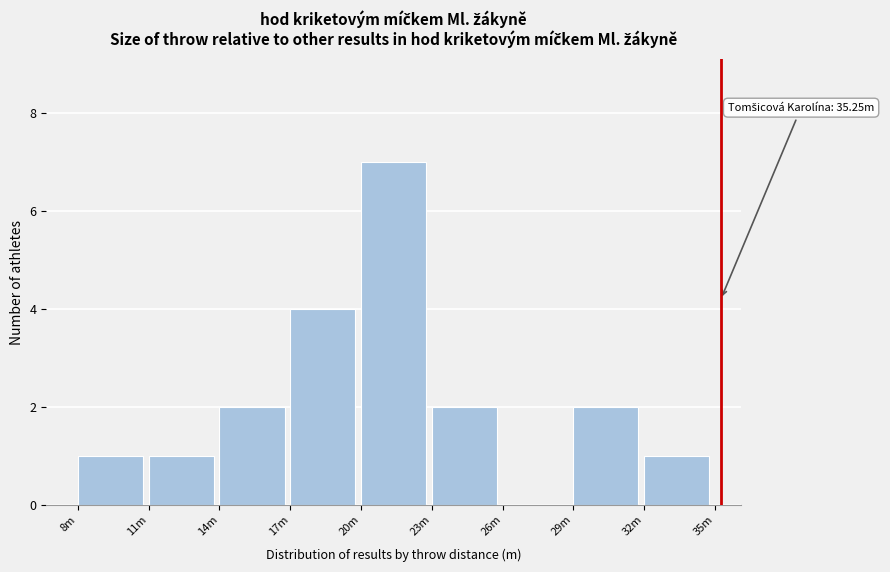

Reading left to right, list all the values displayed in this chart.

8m=1	11m=1	14m=2	17m=4	20m=7	23m=2	26m=0	29m=2	32m=1